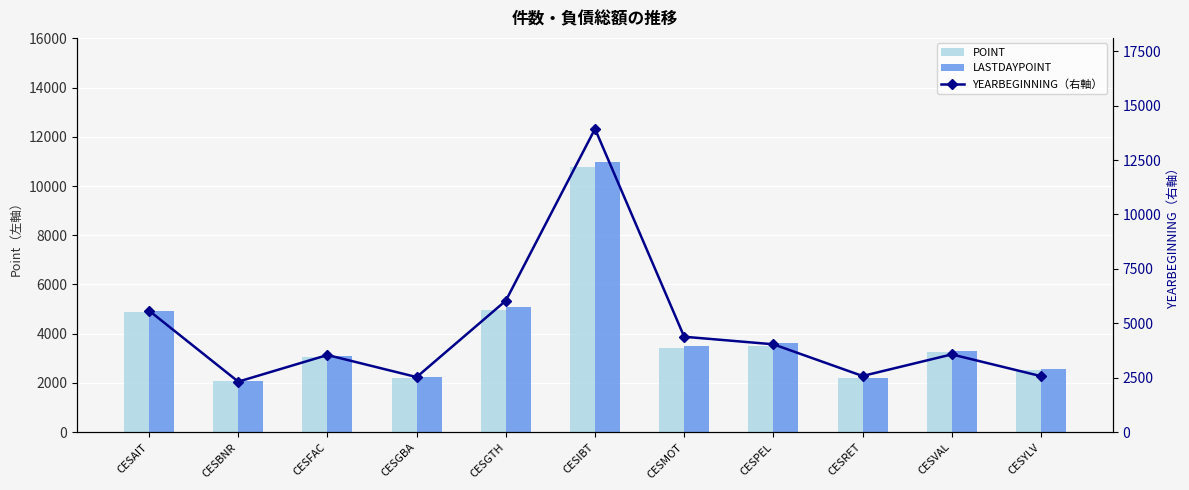

What is the difference between the second highest and second lowest values in the POINT series?

2758.6